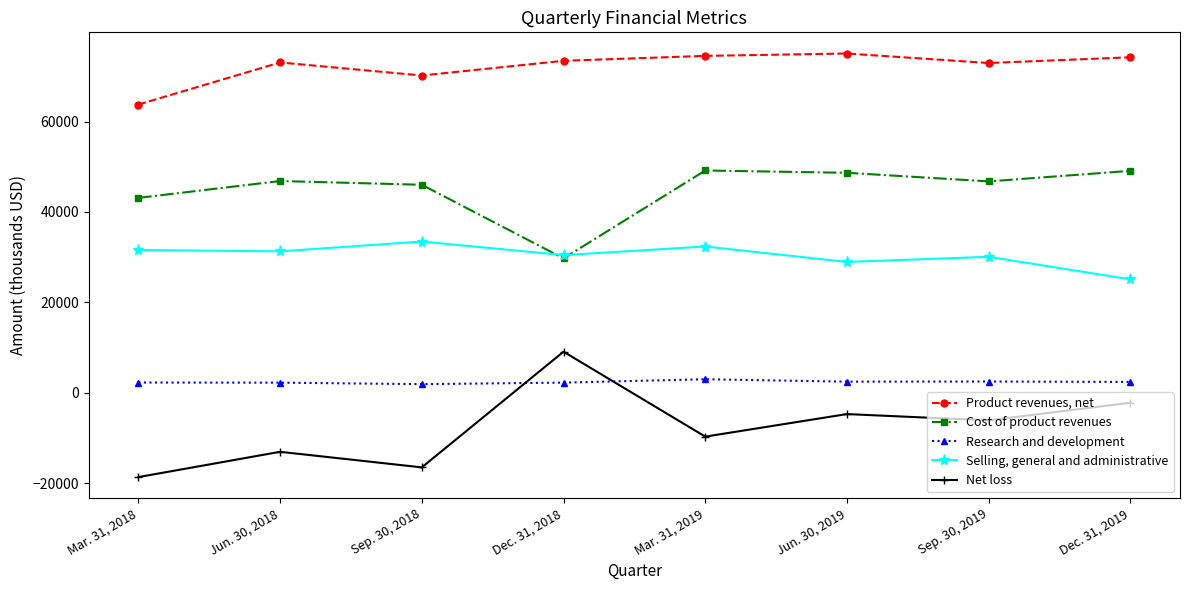

How many lines are shown in the chart?

5